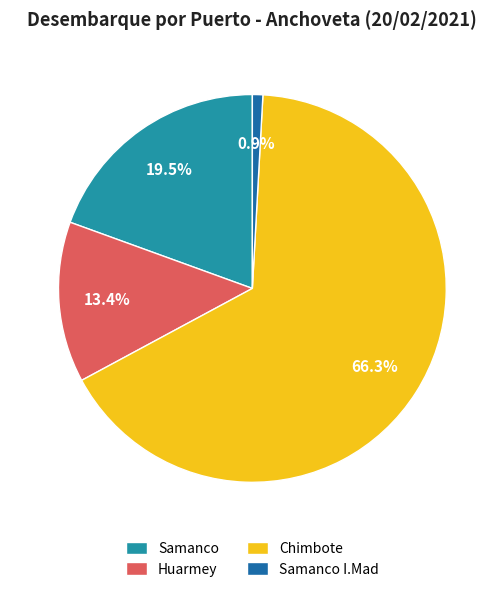

Rank the categories by value from lowest to highest.

Samanco I.Mad, Huarmey, Samanco, Chimbote